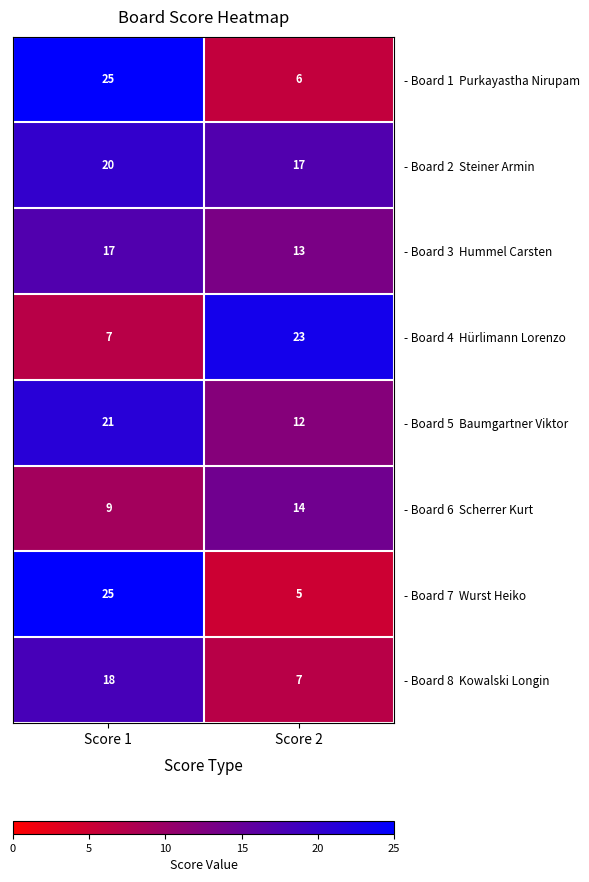

What is the spread (max minus min) of values at Score 1?

18